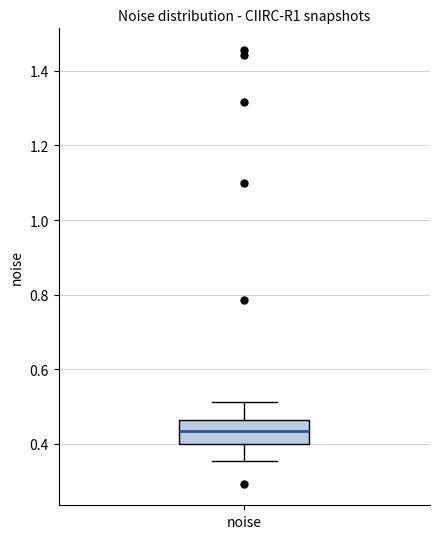

Transcribe this box plot: give where the median line is, the range the box spans, and where the two whiskers end, as read against the y-axis. The values are not printed on the chart, so give them approximately, as read against the axis.

median 0.44, box 0.40 to 0.46, whiskers 0.36 to 0.52